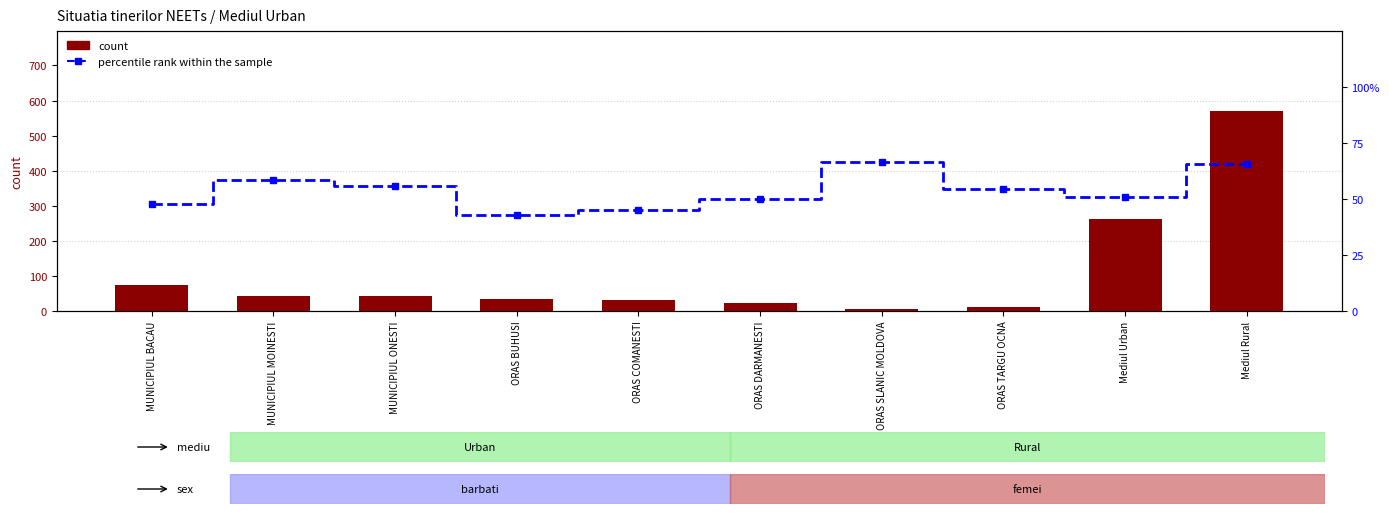

What is the difference between the maximum and minimum values in the percentile rank series?

23.8